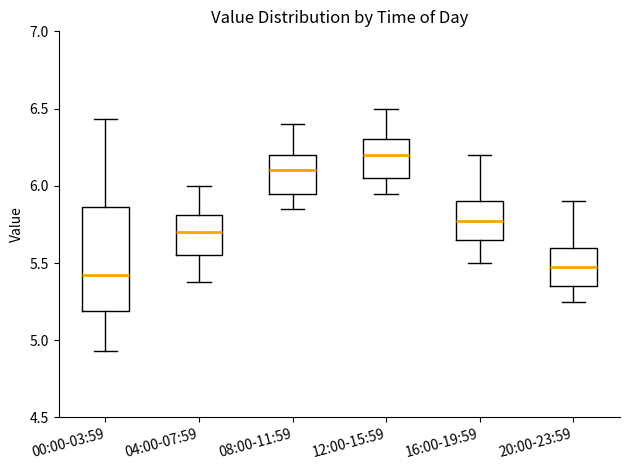

Comparing the boxes themselves (not the whiskers), which one is the tallest?

00:00-03:59